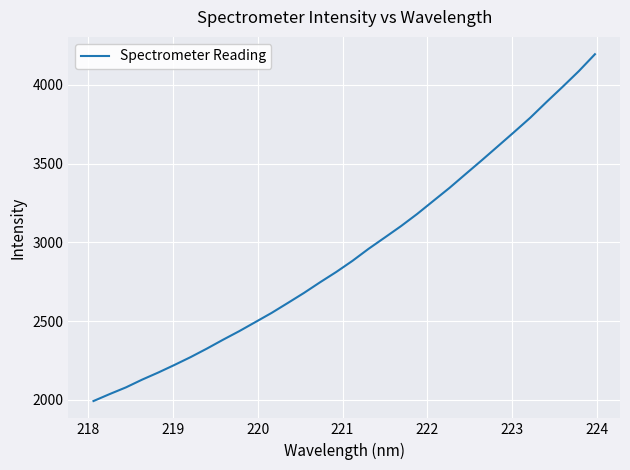

What is the maximum value shown in the chart?

4195.3